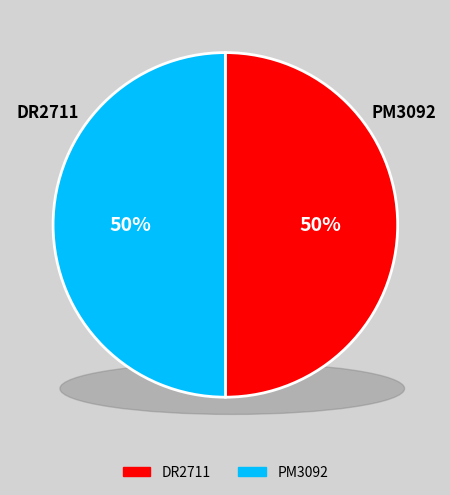

Which category has the smallest portion of the pie?

DR2711